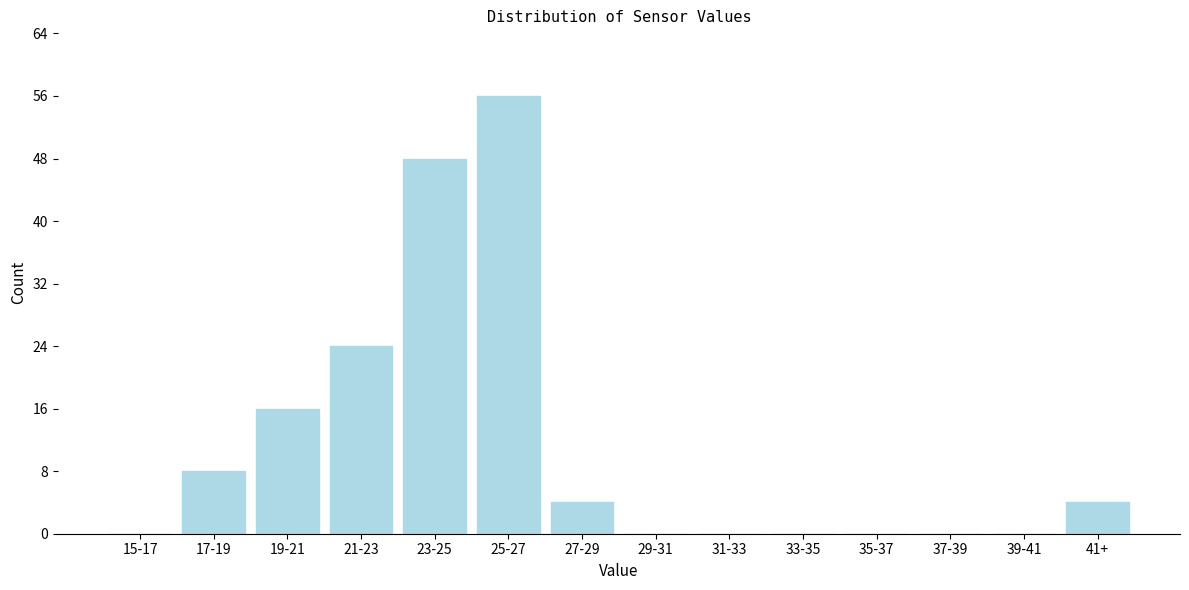

Reading left to right, what are all the values shown in this chart?

15-17=0	17-19=8	19-21=16	21-23=24	23-25=48	25-27=56	27-29=4	29-31=0	31-33=0	33-35=0	35-37=0	37-39=0	39-41=0	41+=4